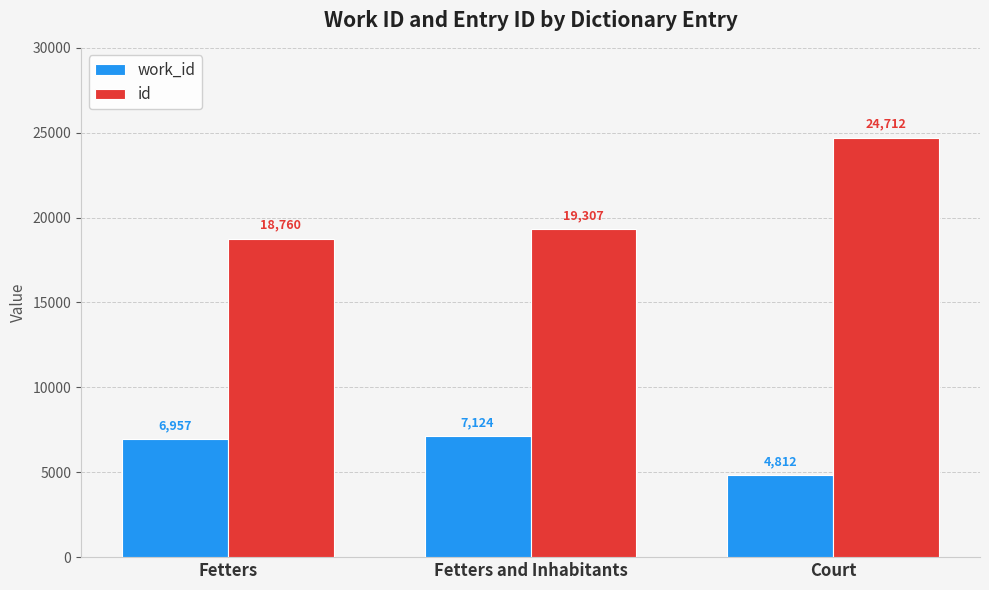

What is the spread (max minus min) of values at Fetters and Inhabitants?

12183